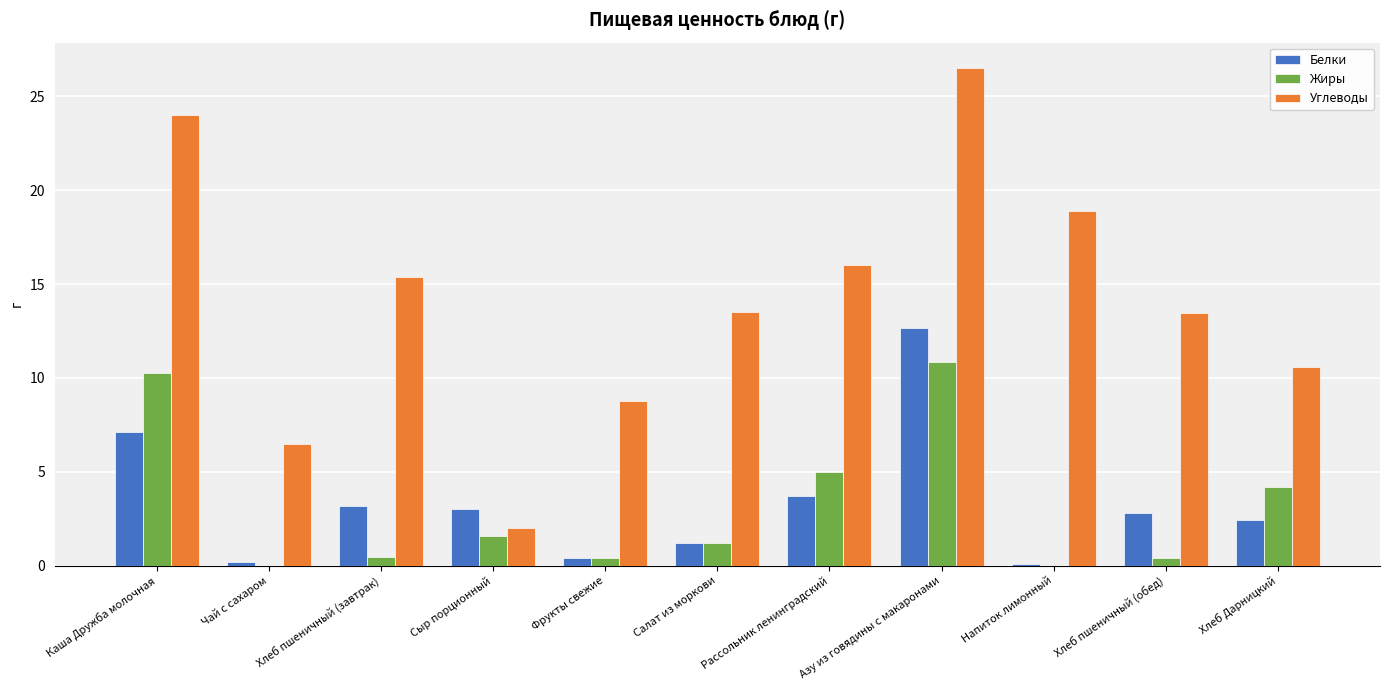

The Углеводы series shows 19.1 at Хлеб пшеничный (обед). True or false?

False